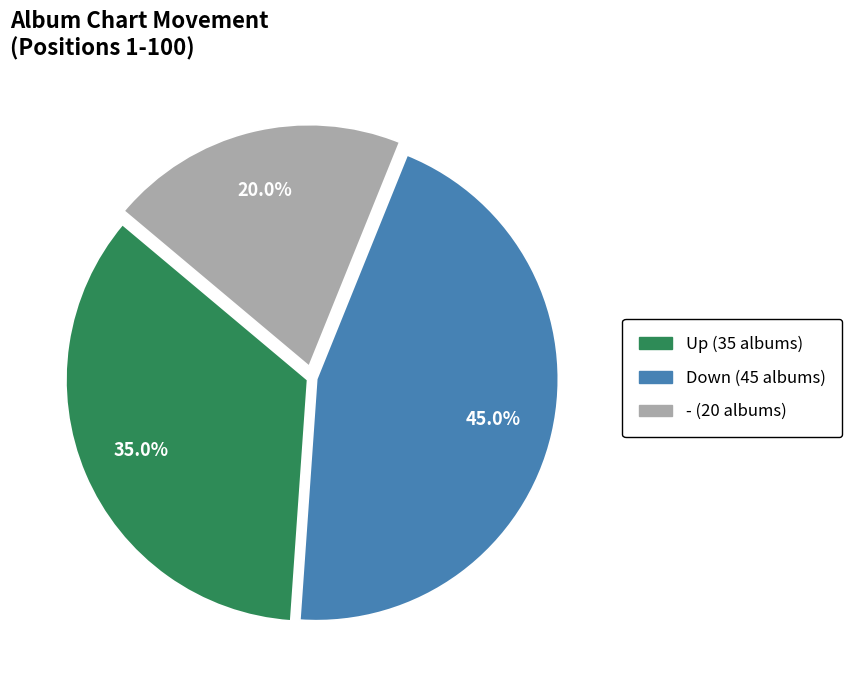

Does any single category account for the majority?

No